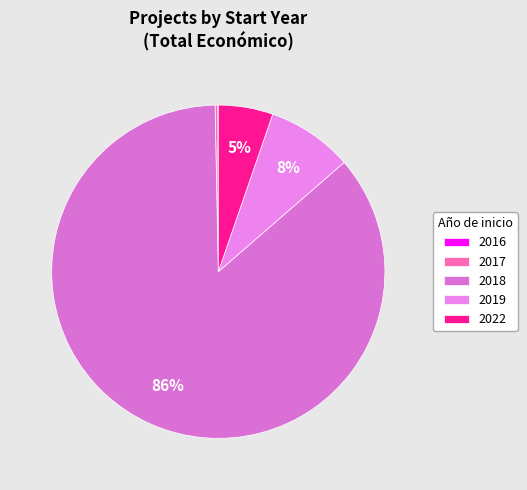

Is it true that 2018 is 7% of the pie?

False